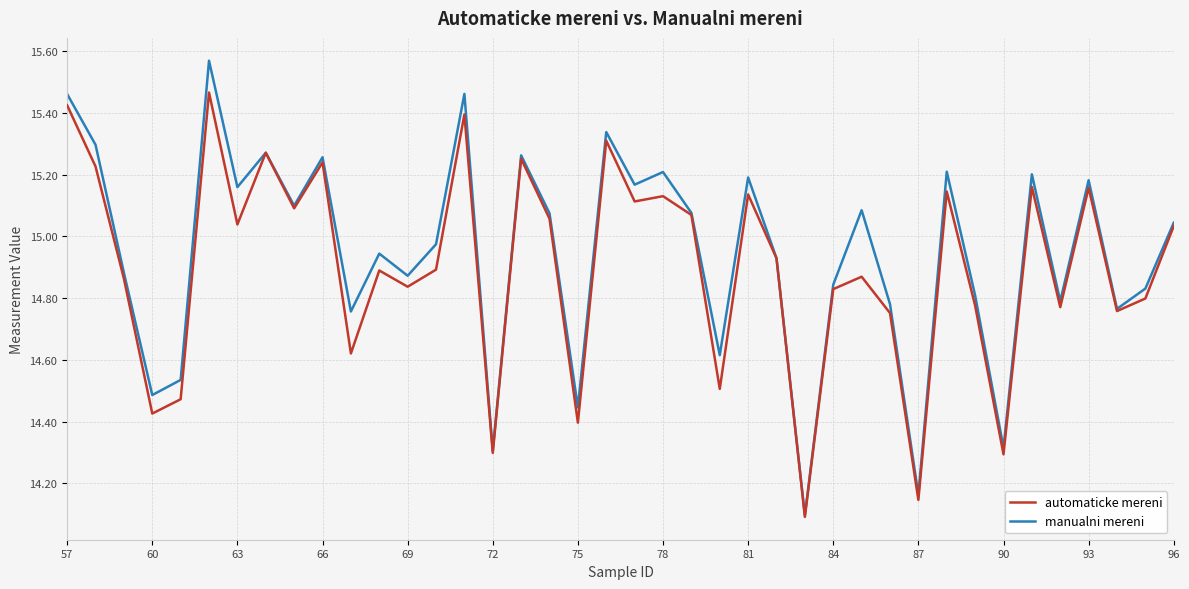

Which series has the widest spread of values?

manualni mereni